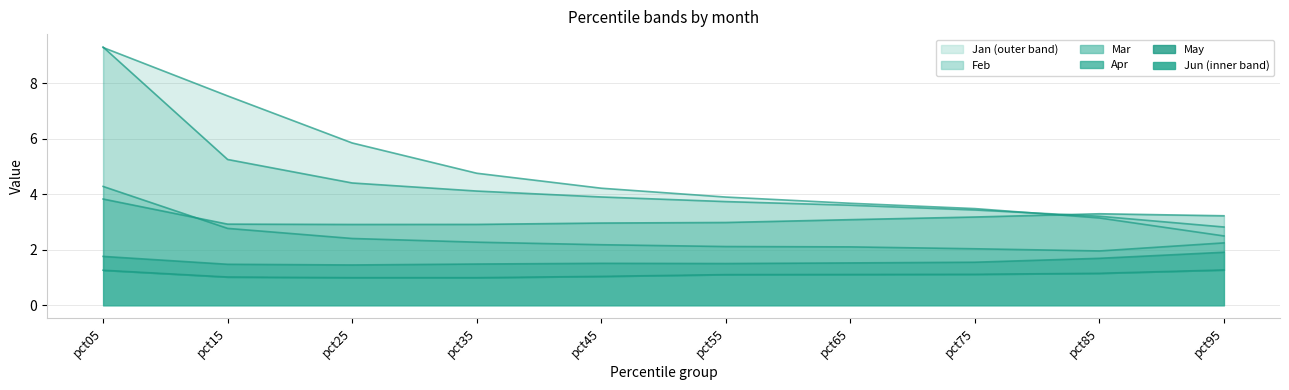

Which series has the largest total across all categories?

Jan